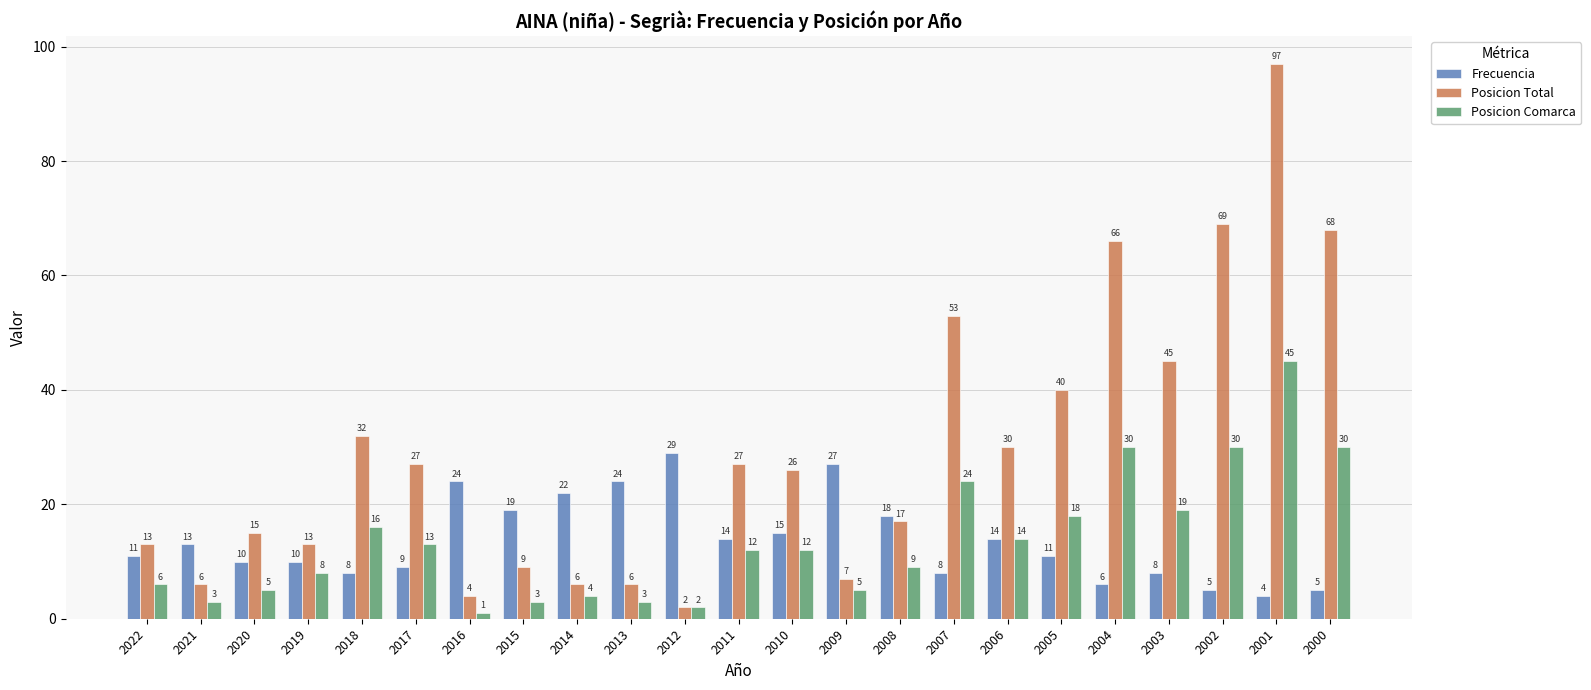

Which category has the highest value across all series?

2001